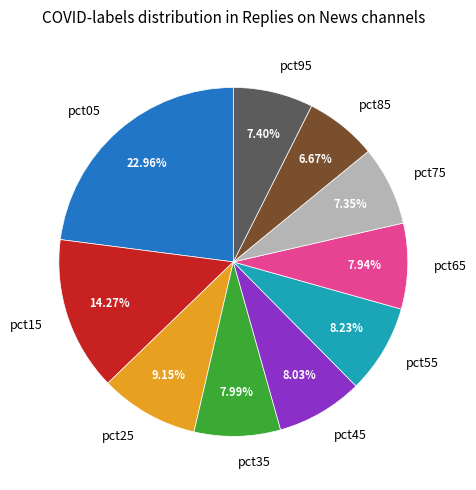

Does pct05 represent more than half of the total?

No